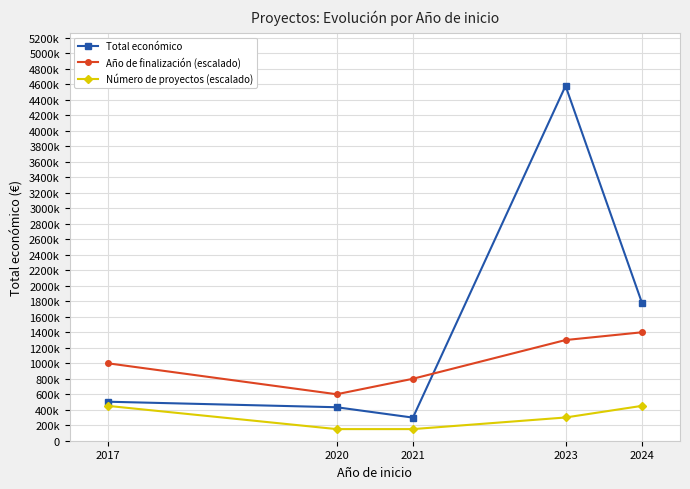

How many interior local valleys does the Año de finalización (escalado) series have?

1